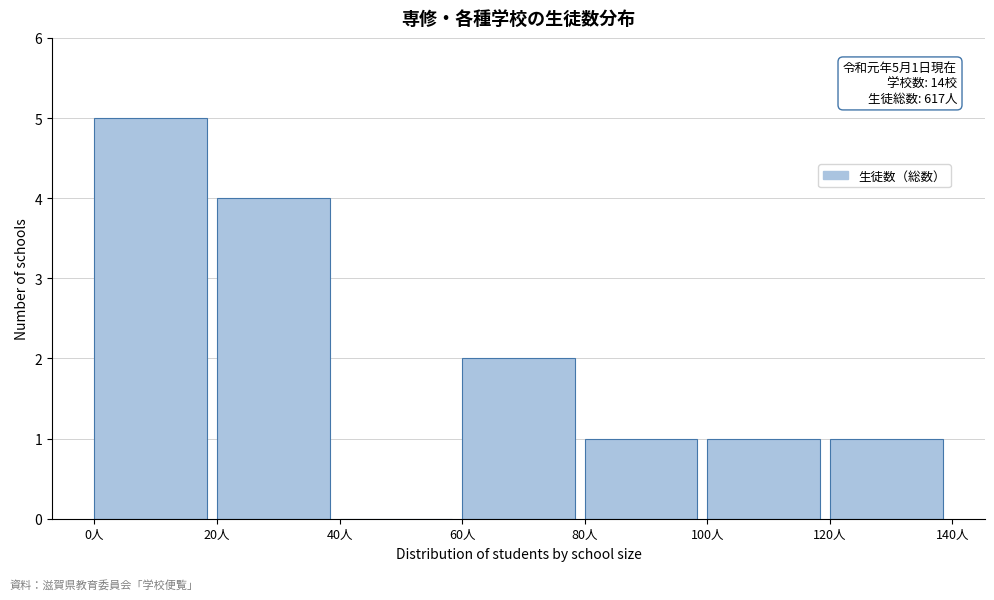

Which range on the x-axis has the tallest bar?

0 to 20